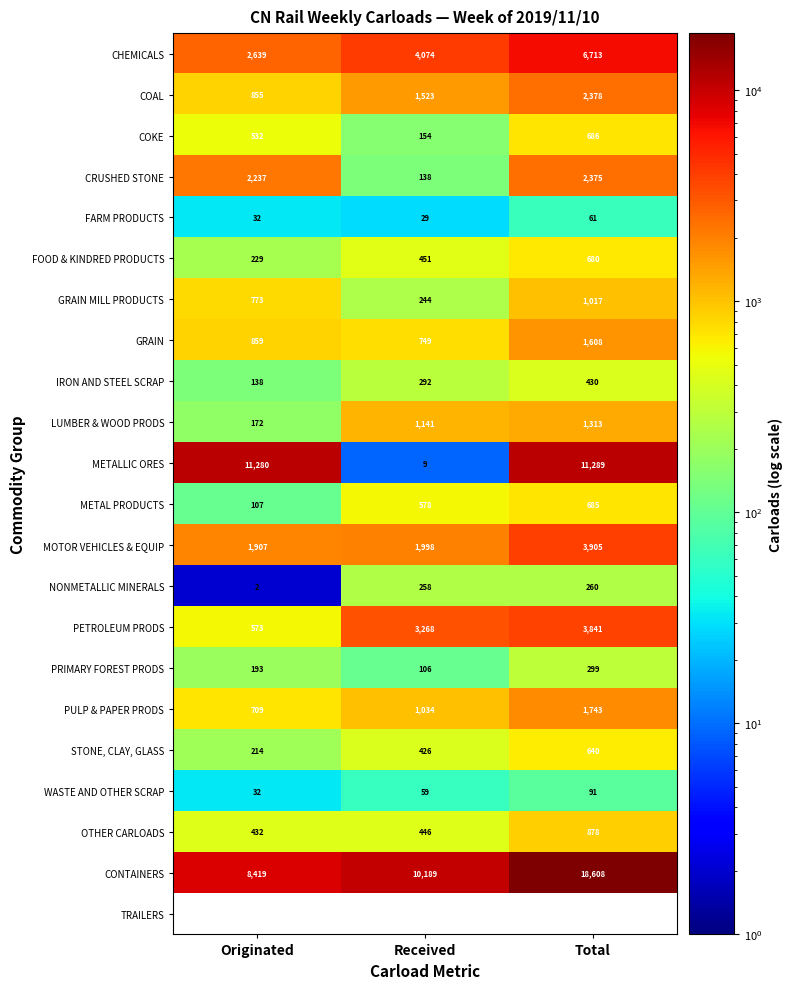

At which label is METAL PRODUCTS closest to 396?

Received